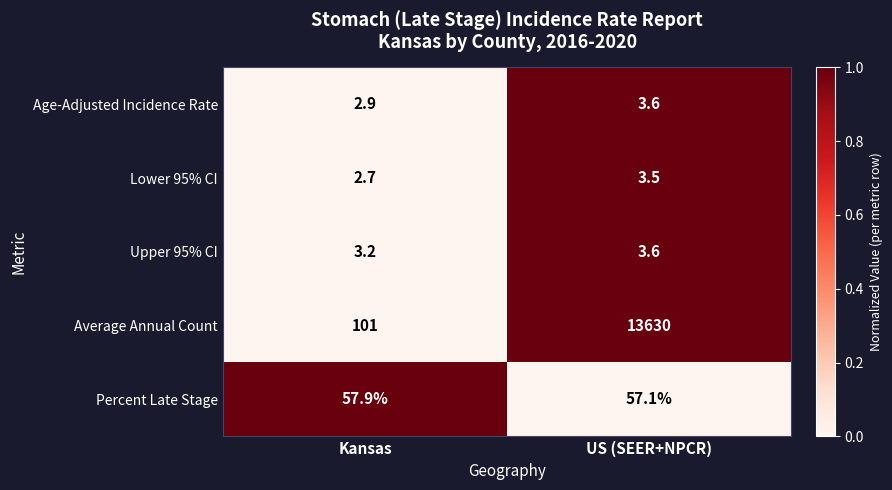

Which series changed the most between Kansas and US (SEER+NPCR)?

Average Annual Count